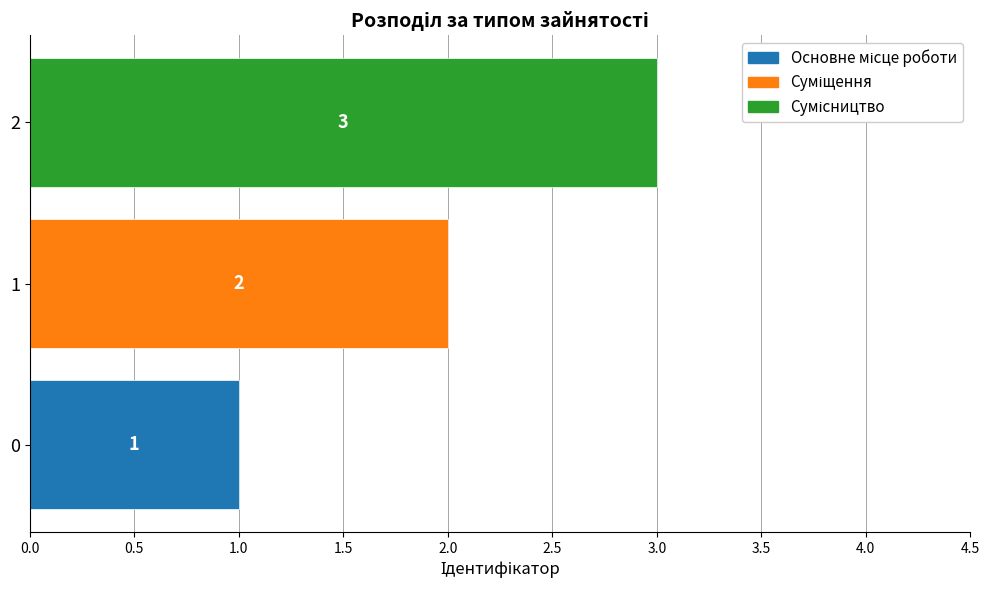

Are the bars horizontal?

Yes